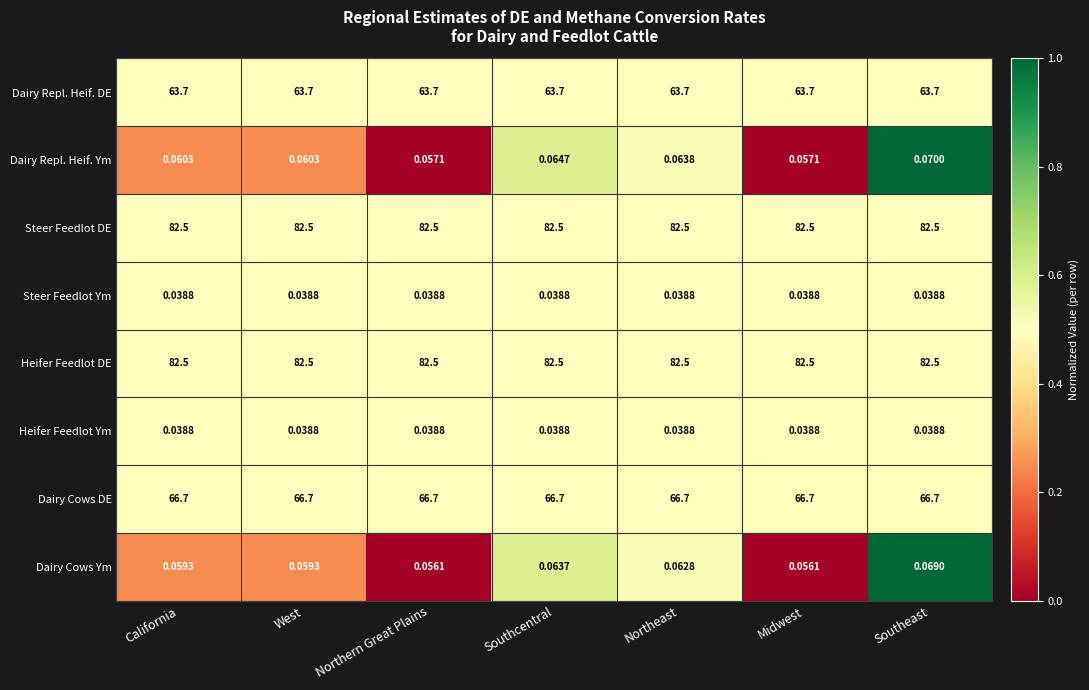

At which category is the sum across all series the highest?

Southeast